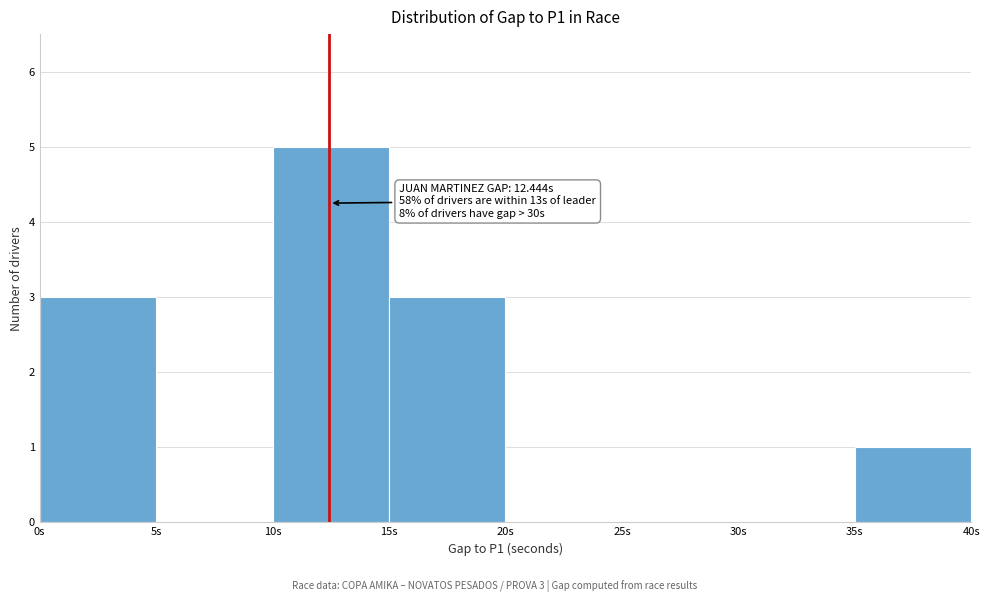

Which range on the x-axis has the tallest bar?

10 to 15